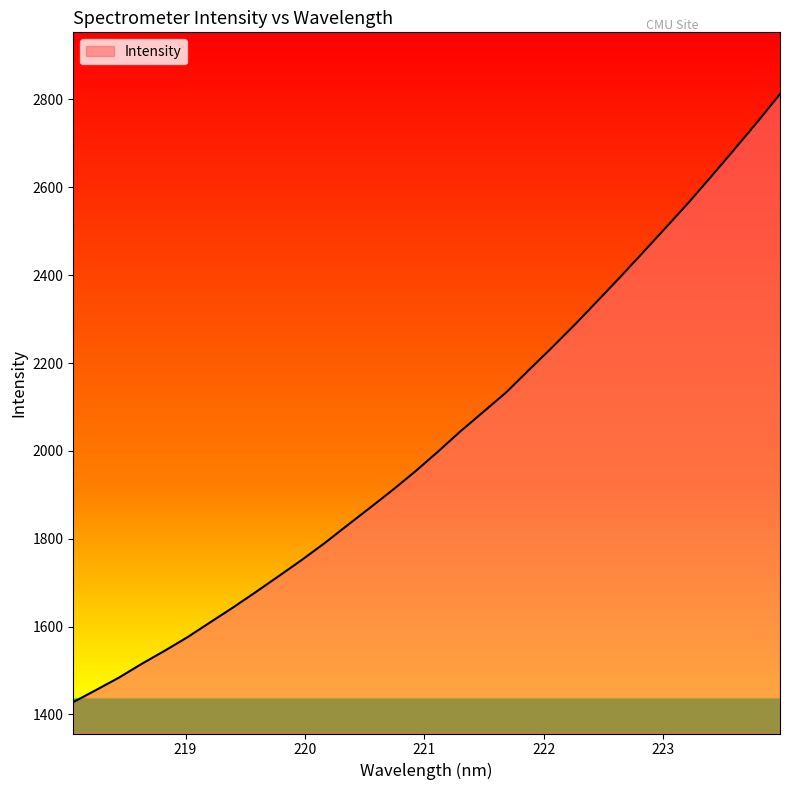

What is the smallest value displayed?

1428.0